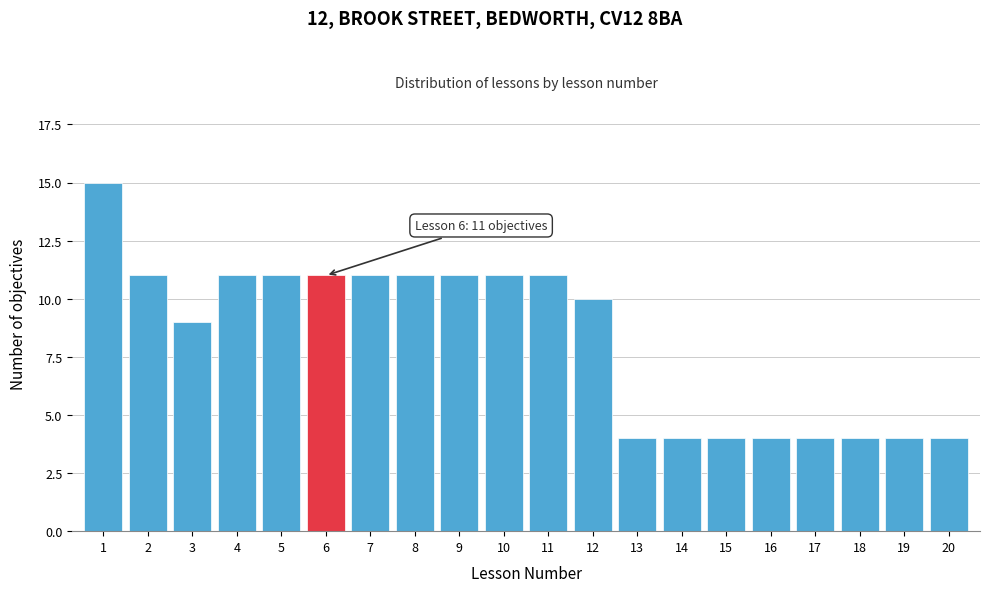

Reading left to right, list all the values displayed in this chart.

15	11	9	11	11	11	11	11	11	11	11	10	4	4	4	4	4	4	4	4